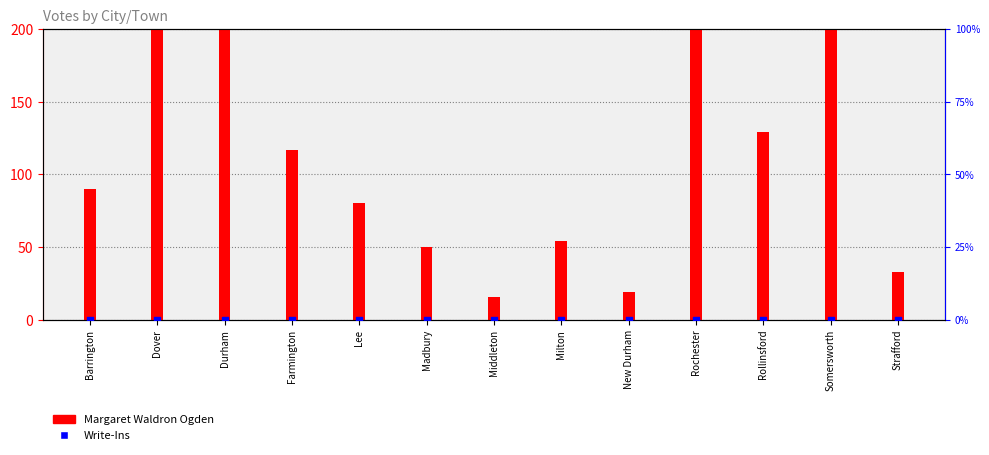

What are all the series names shown in the legend?

Margaret Waldron Ogden, Write-Ins